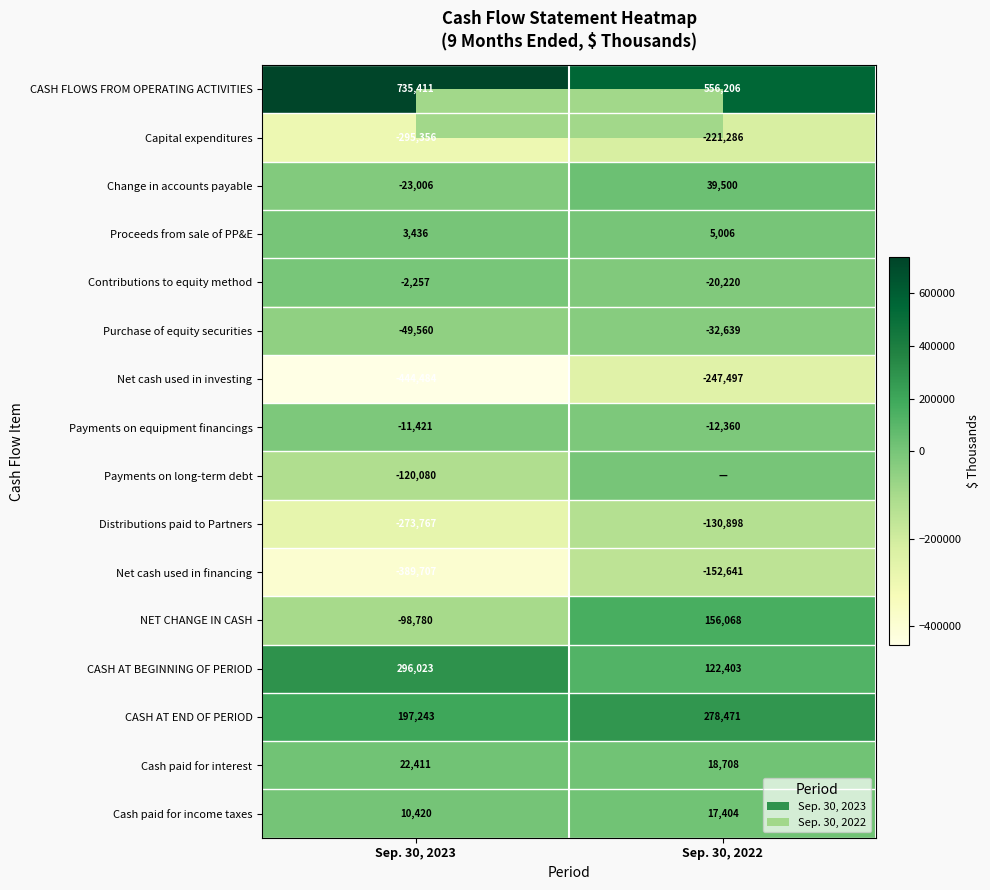

The value of Net cash used in investing at Sep. 30, 2022 is -330749. True or false?

False